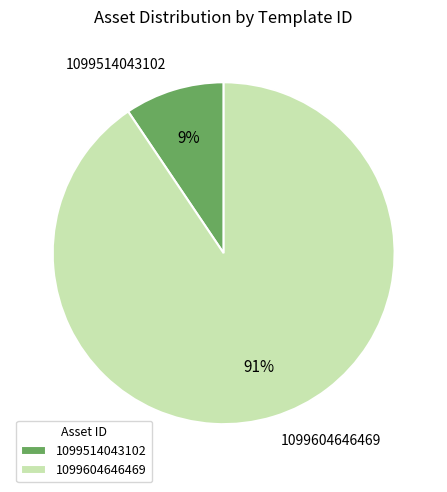

To the nearest percent, what percentage of the pie is 1099514043102?

9%